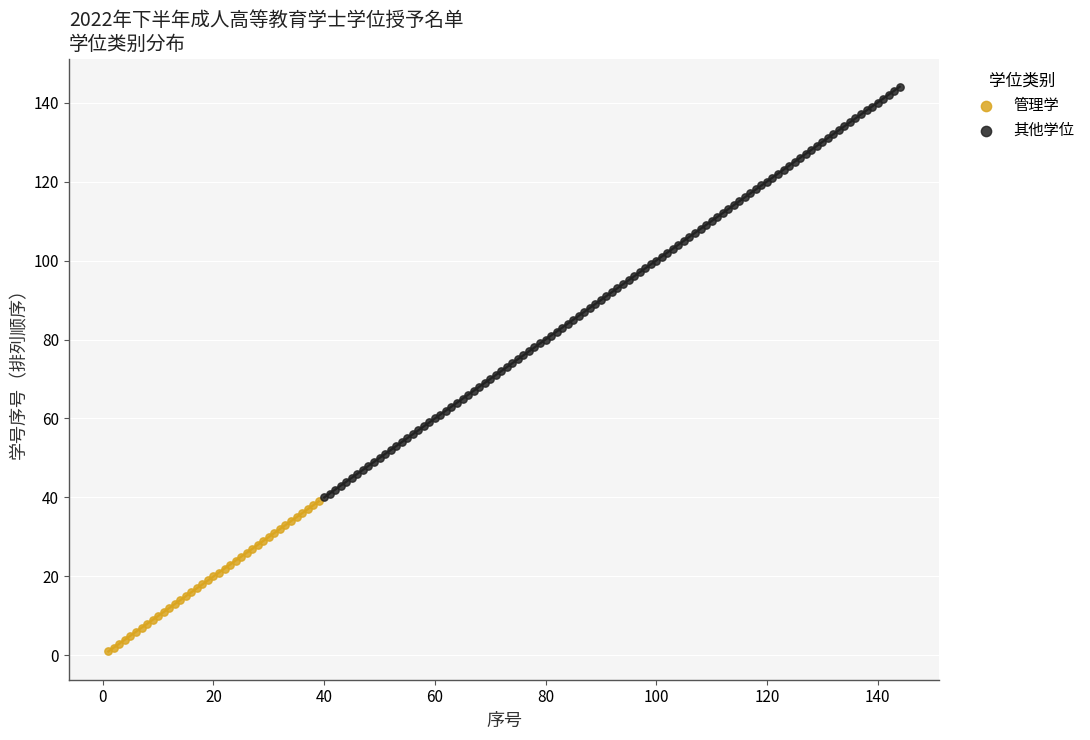

Which series has the widest spread of Y values?

其他学位